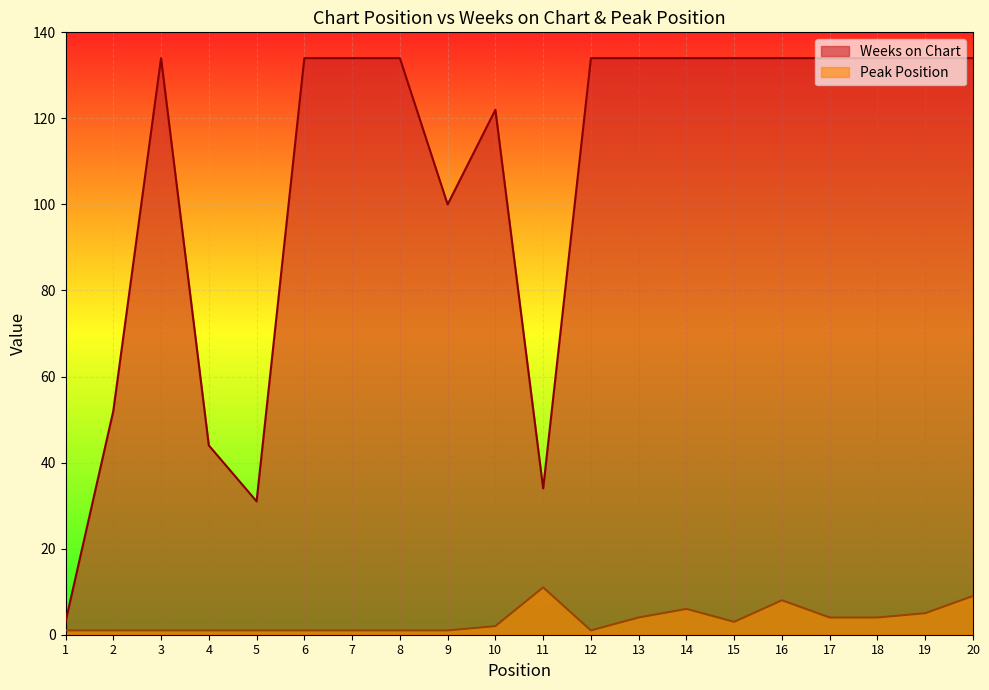

What is the maximum value for Peak Position?

11